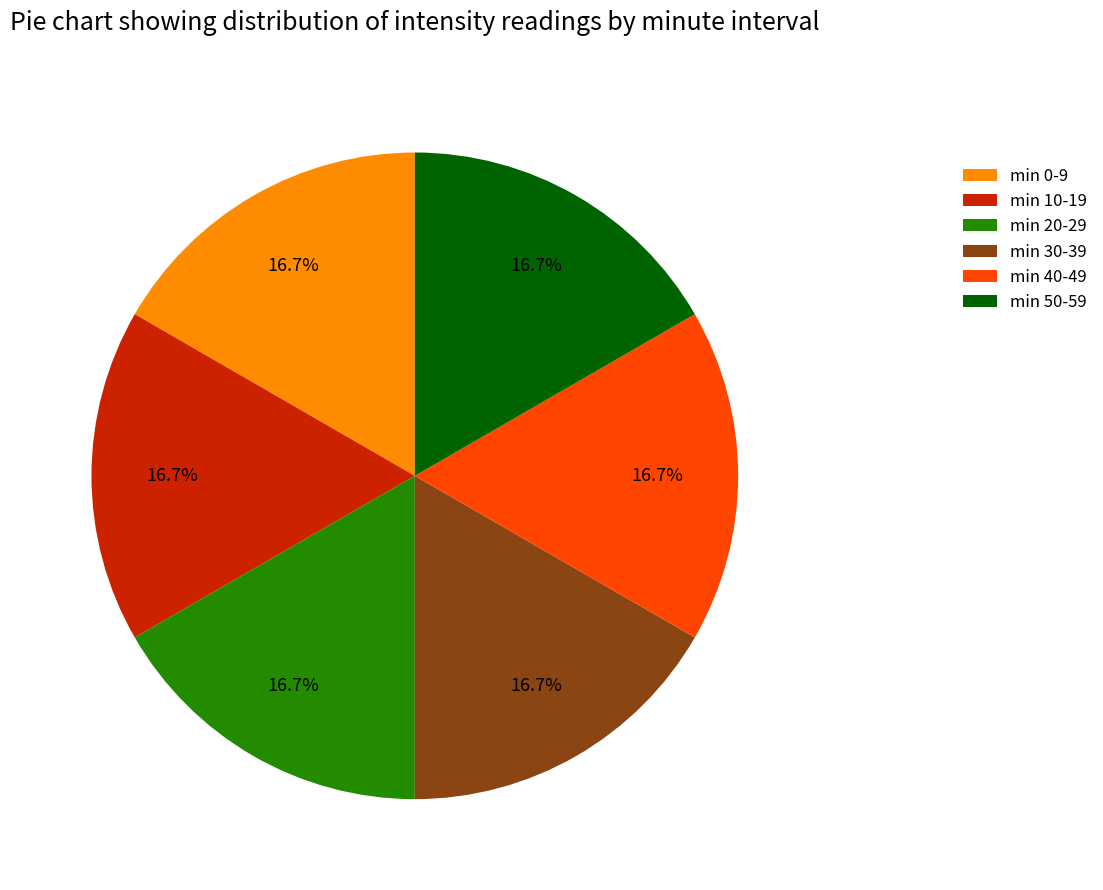

To the nearest percent, what is the difference between the largest and smallest slice percentages?

0%